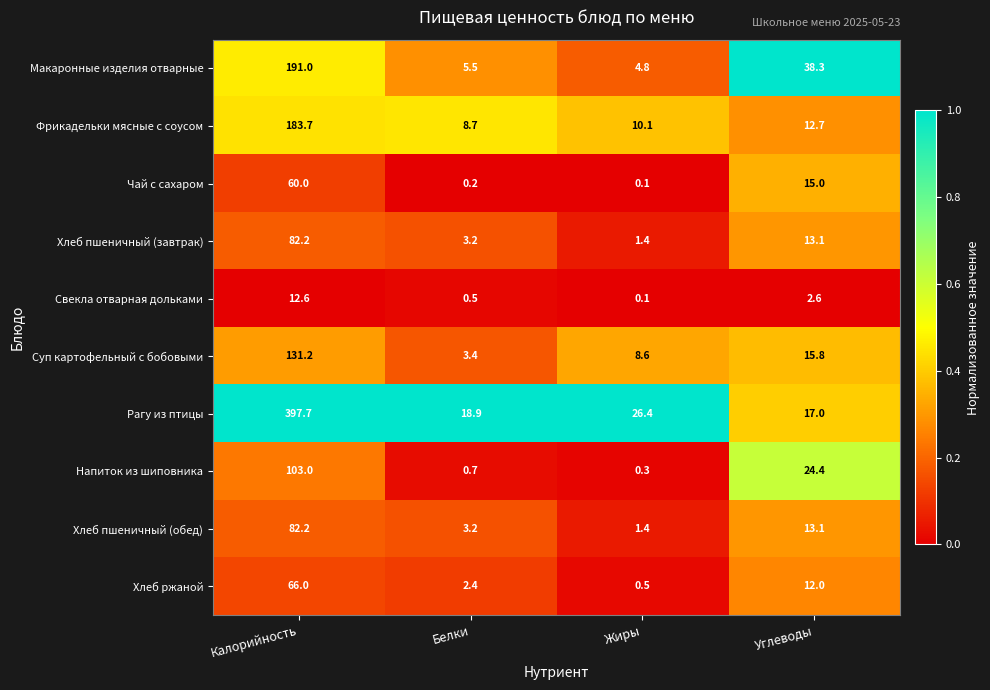

Which series has the widest spread of values?

Рагу из птицы